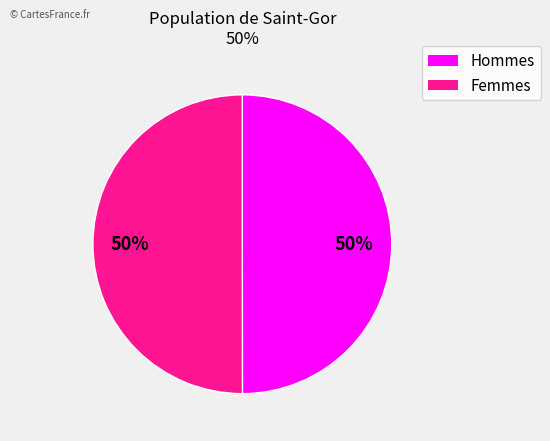

To the nearest percent, what is the average slice percentage?

50%